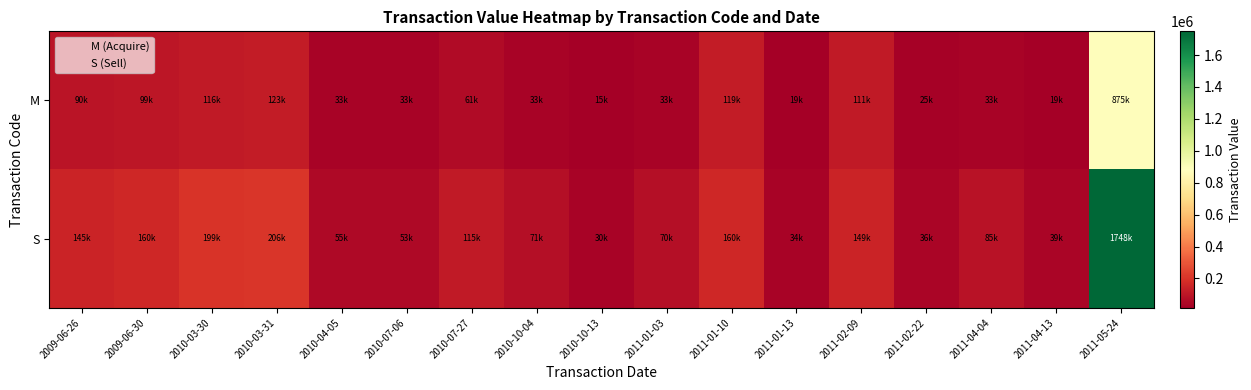

How many series are shown in this chart?

2